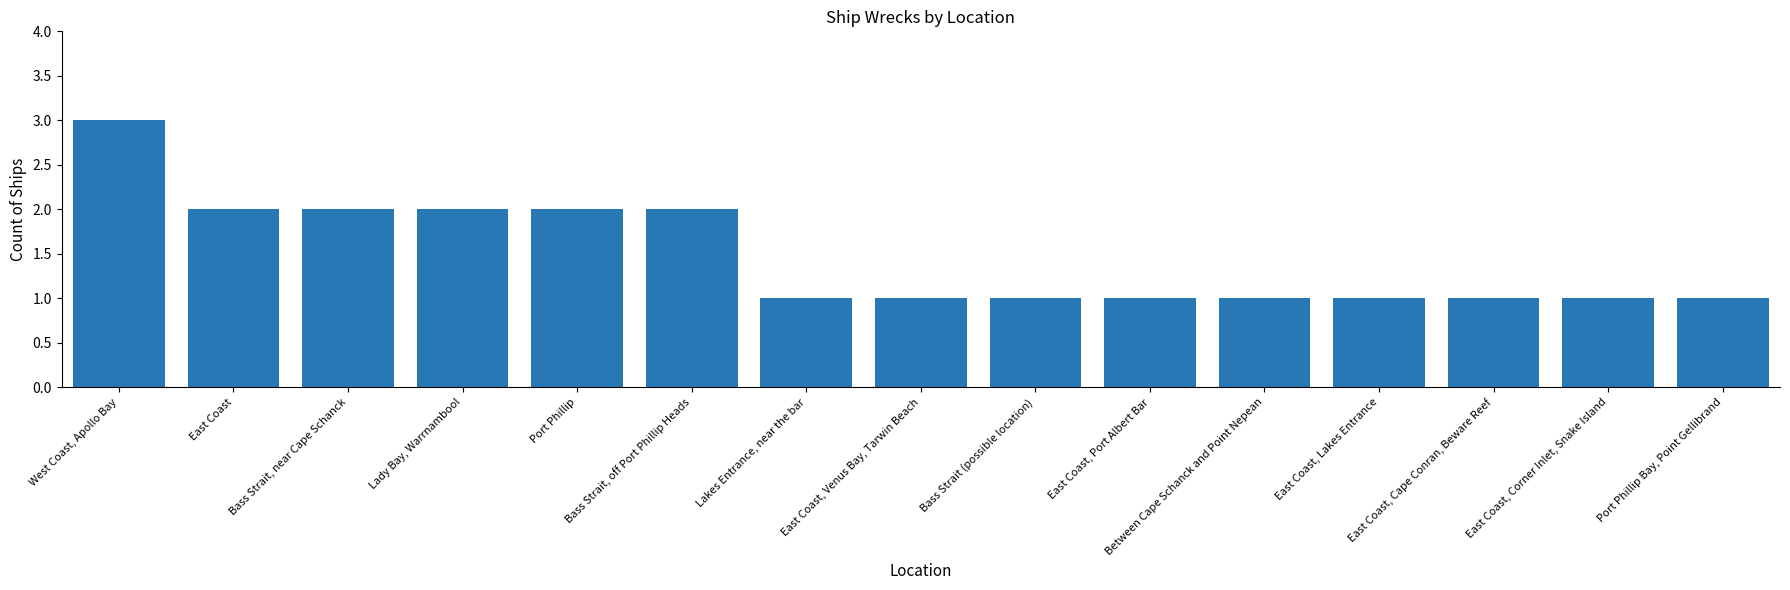

Count the values in the range 1 to 2.

14